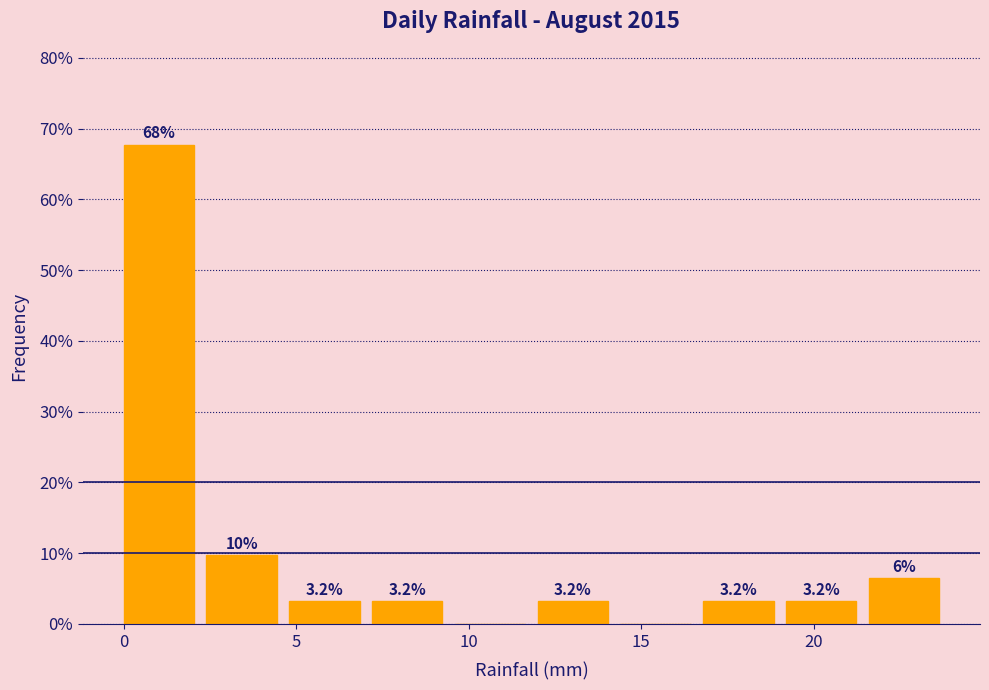

Which range on the x-axis has the tallest bar?

0.0 to 2.4